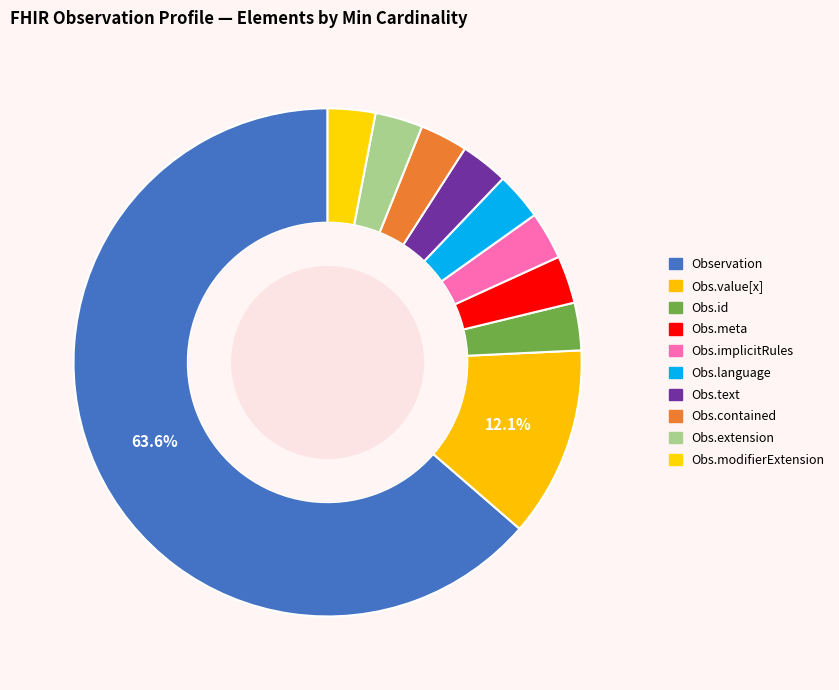

Count the number of slices in the pie.

10